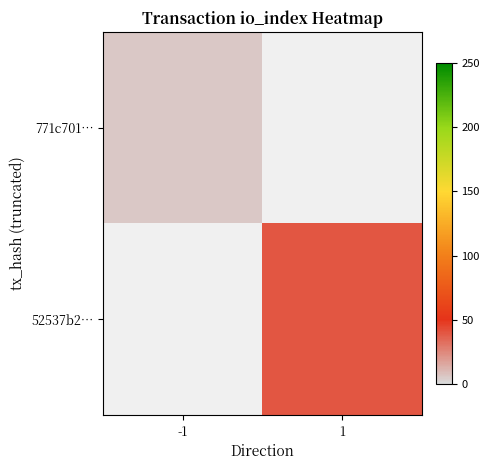

Between 1 and -1, which is larger?

-1